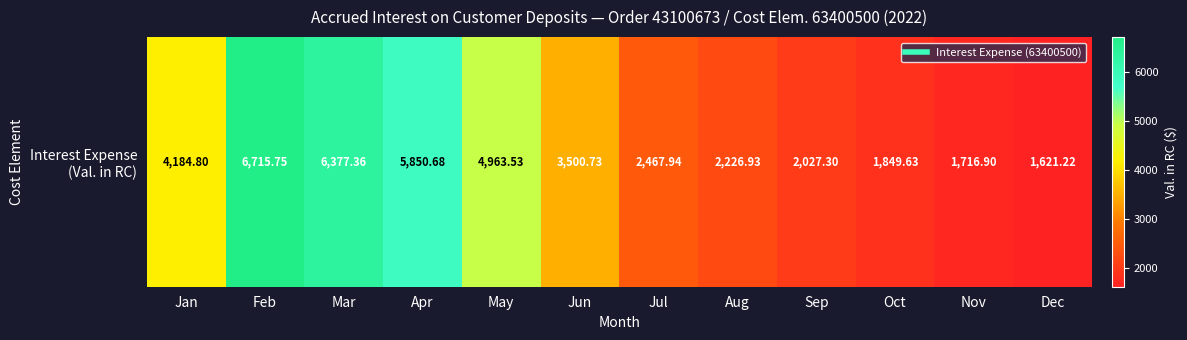

Is it true that the value at Jan is 4184.8?

True